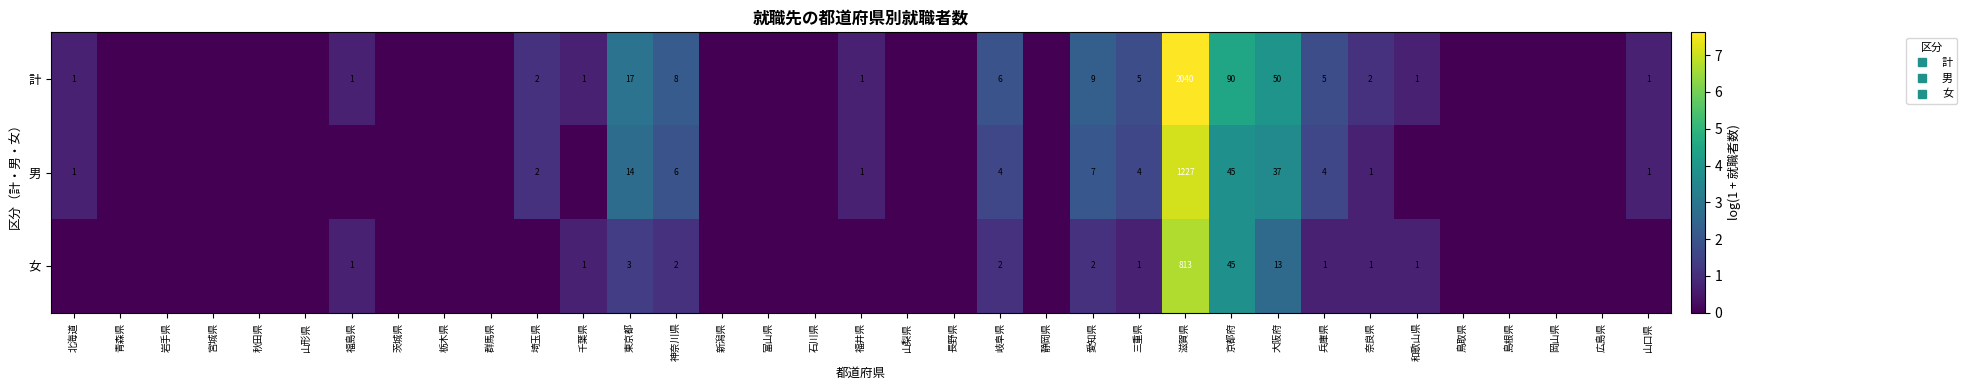

What is the maximum value for 女?

6.7